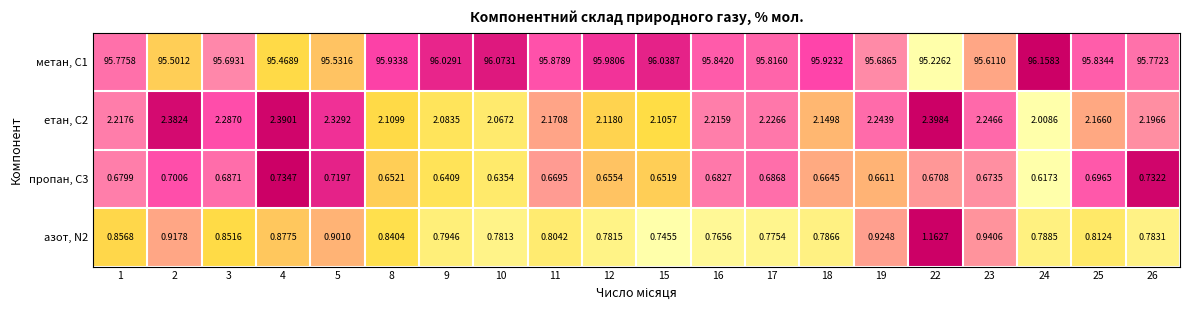

Which series has the largest range (max minus min)?

метан, С1